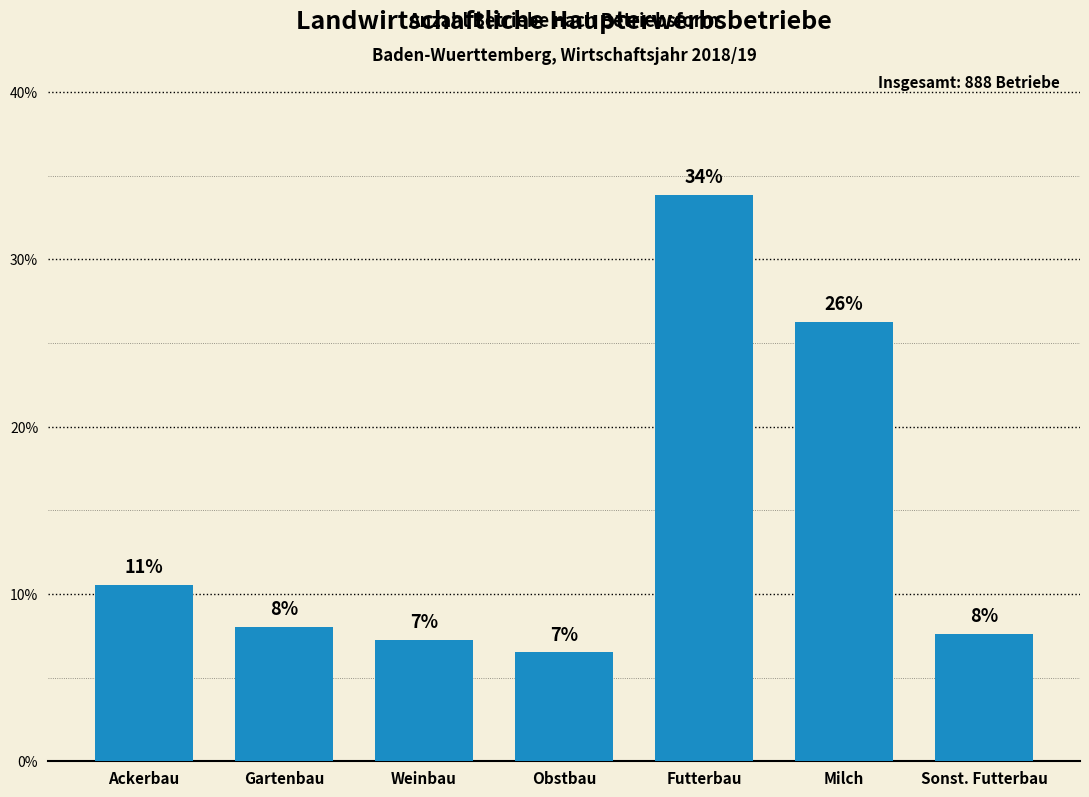

What is the difference between the maximum and minimum values?

0.3